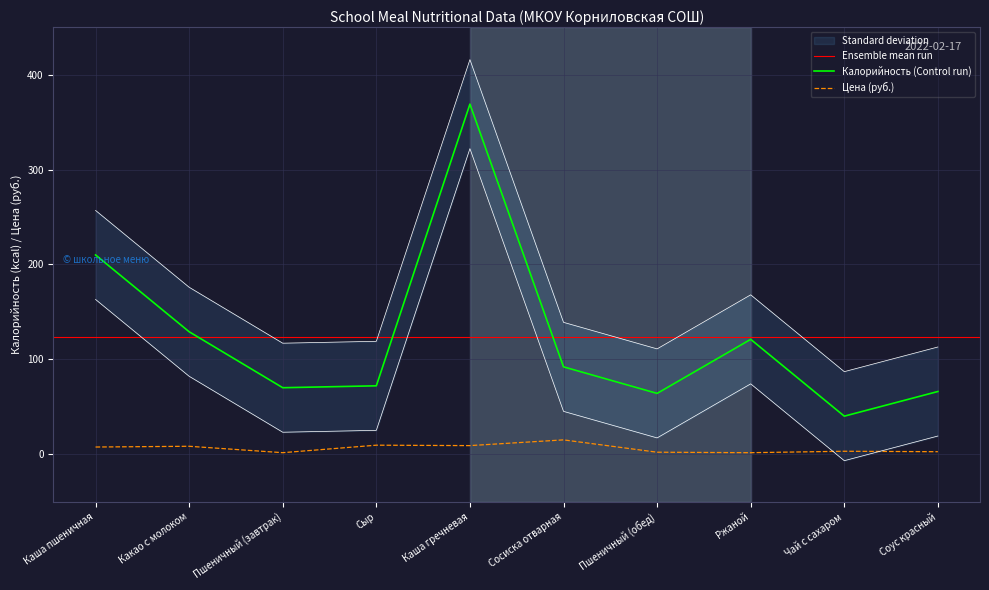

Reading right to left, list all the values displayed in this chart.

Калорийность: Соус красный=66.0	Чай с сахаром=40.0	Ржаной=121.0	Пшеничный (обед)=64.0	Сосиска отварная=92.0	Каша гречневая=369.0	Сыр=72.0	Пшеничный (завтрак)=70.0	Какао с молоком=129.0	Каша пшеничная=210.0
Цена: Соус красный=2.5	Чай с сахаром=3.0	Ржаной=1.5	Пшеничный (обед)=2.0	Сосиска отварная=15.0	Каша гречневая=9.0	Сыр=9.4	Пшеничный (завтрак)=1.5	Какао с молоком=8.2	Каша пшеничная=7.5